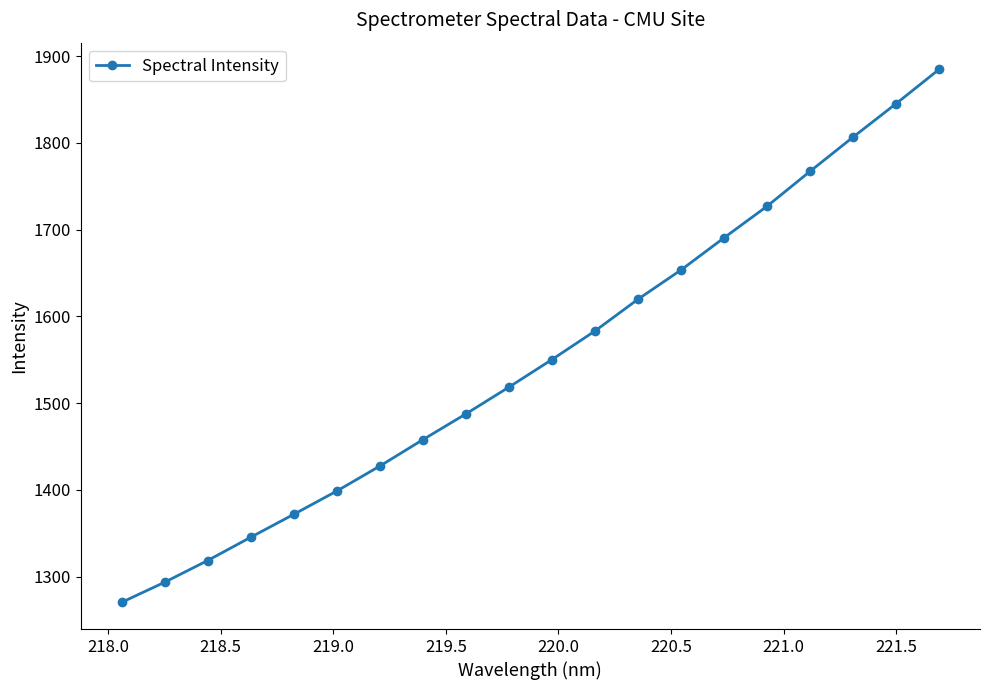

What is the sum of all values?

31019.6